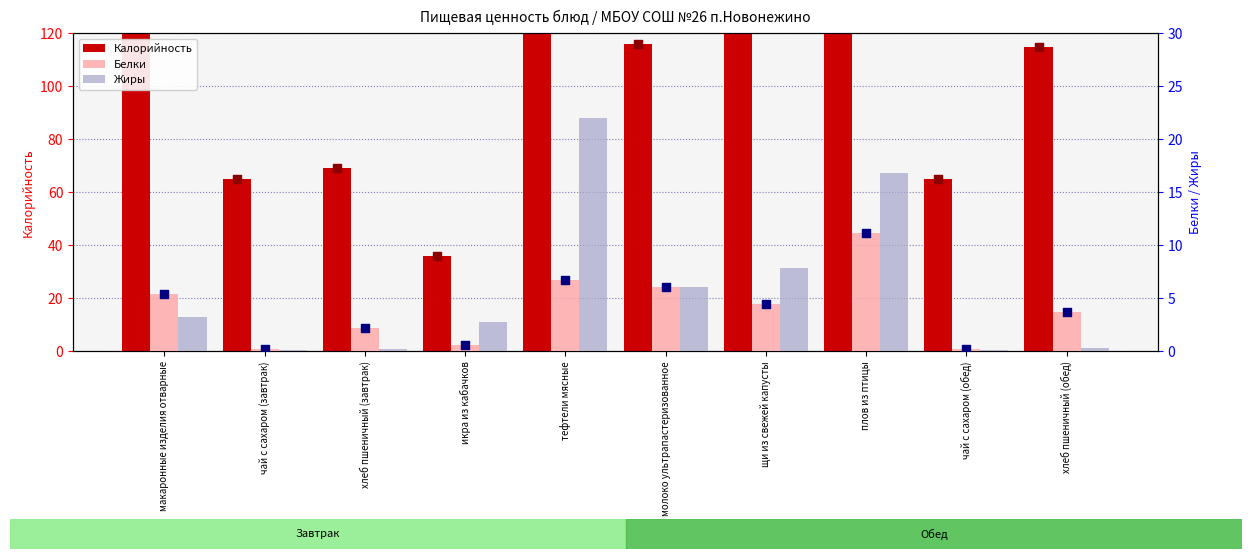

Which series contains the highest Y value?

Калорийность